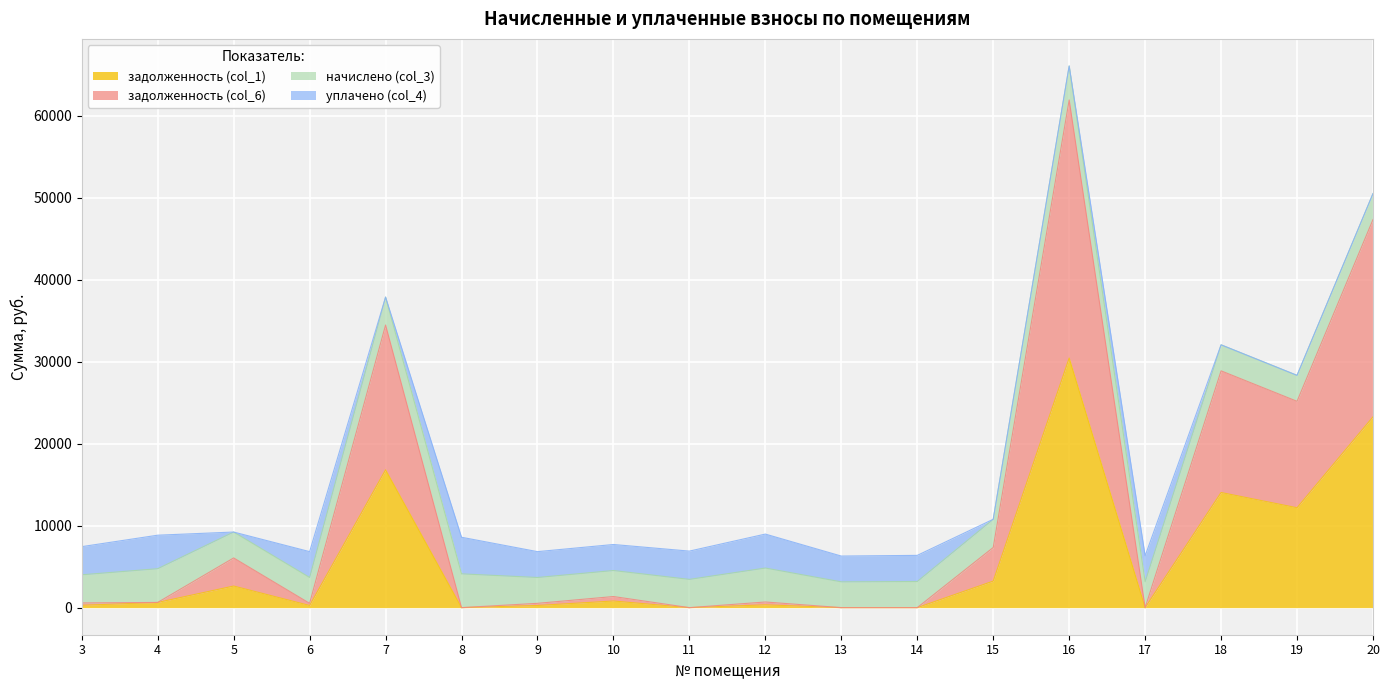

Between 6 and 10, which series saw the biggest shift?

задолженность (col_6)